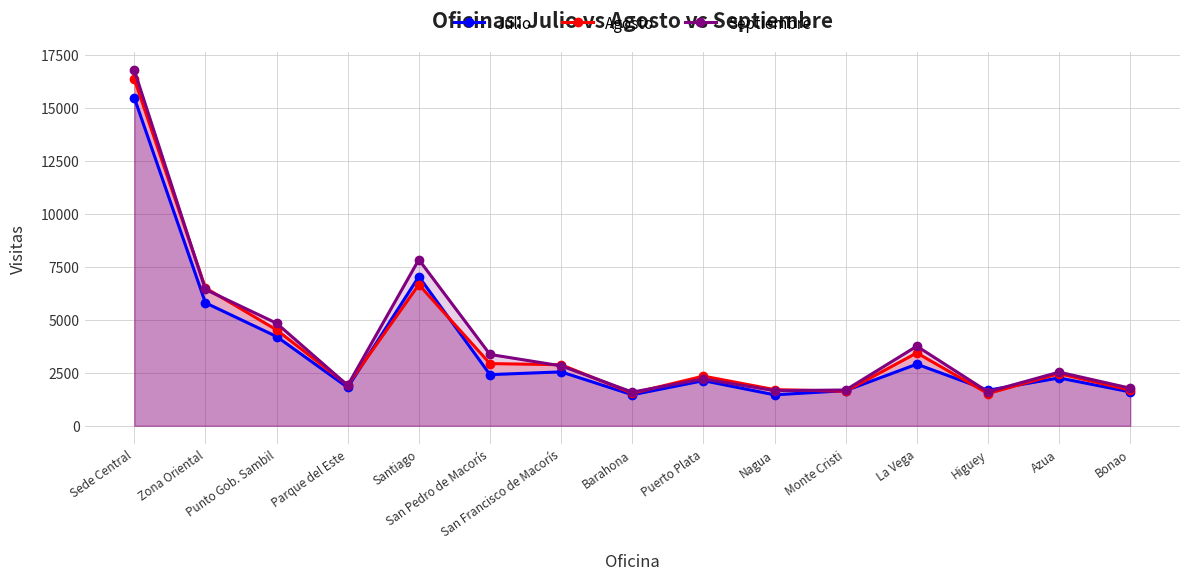

At which category does Julio reach its first local peak?

Santiago